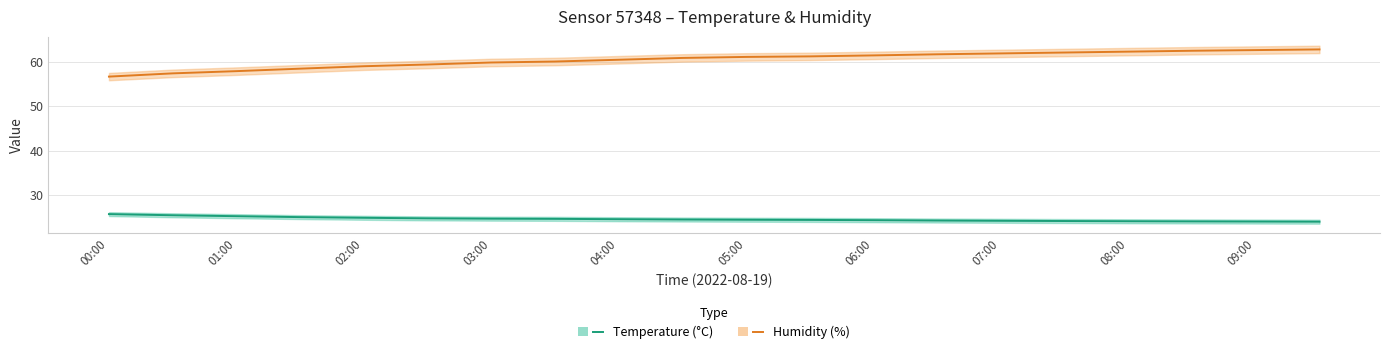

The value of Temperature (°C) at 07:00 is 24.6. True or false?

True